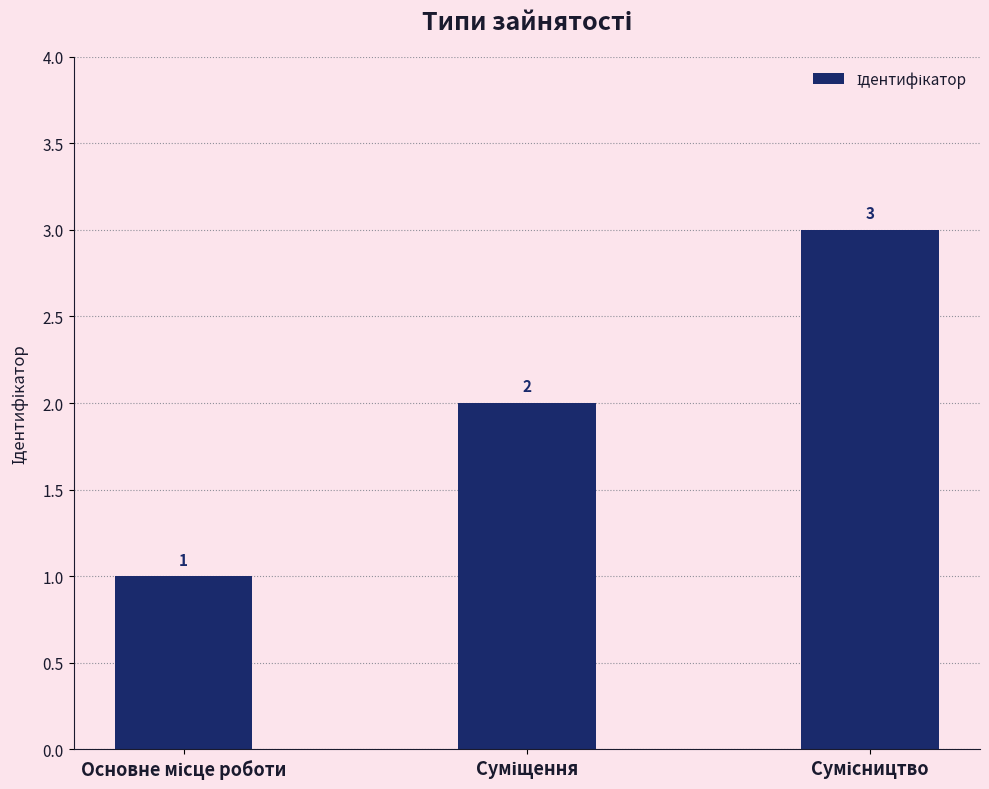

What is the sum of all values?

6